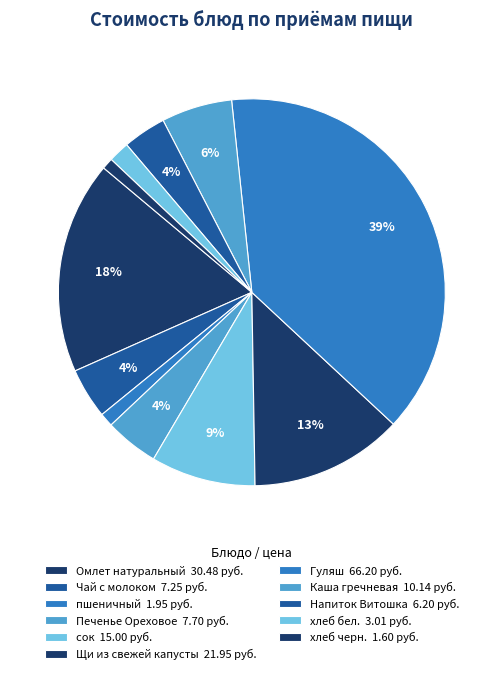

Is Печенье Ореховое the majority of the pie?

No